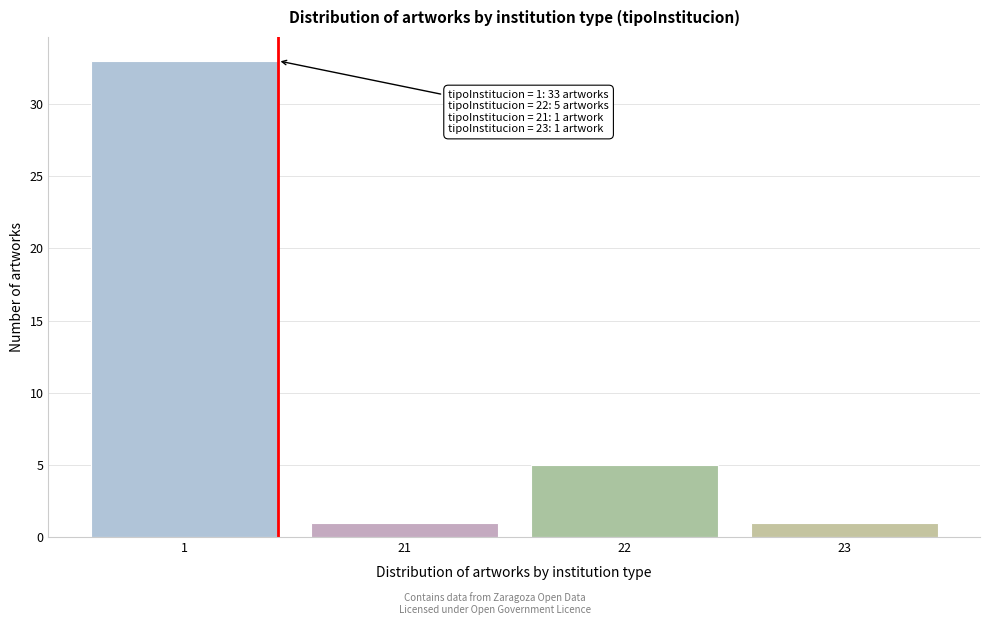

Reading right to left, transcribe all the data shown in this chart.

1	5	1	33